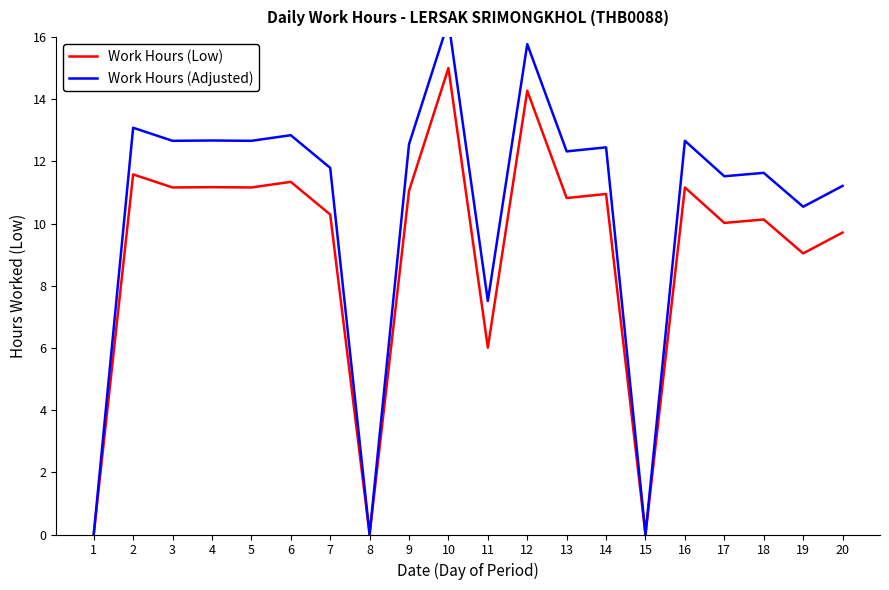

What is the value of the Work Hours (Adjusted) point at the 18th from the left?

11.6